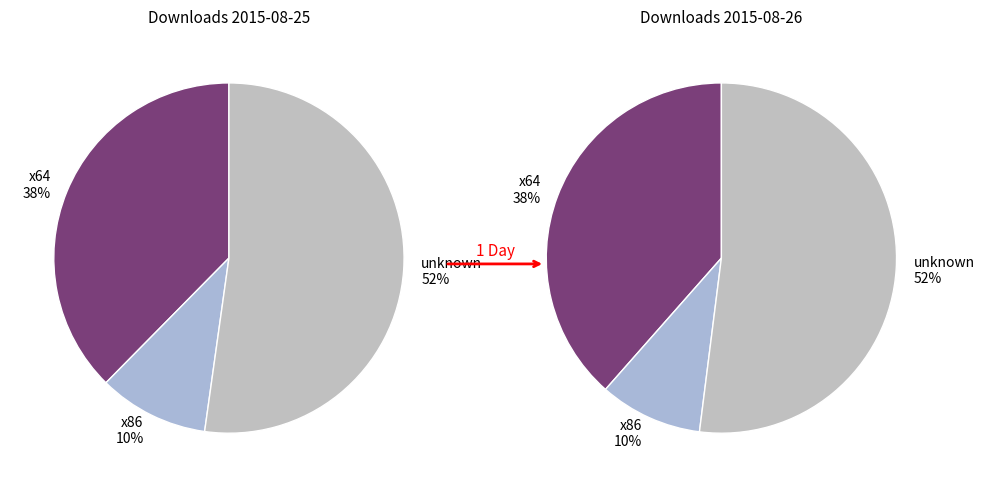

Rank the series by their average value, from lowest to highest.

x86, x64, unknown